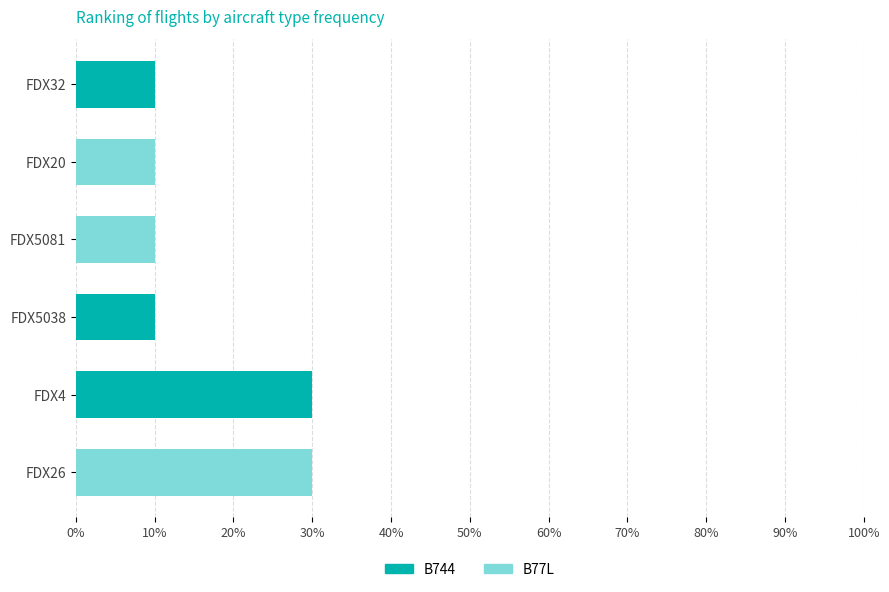

What is the maximum value for B744?

30